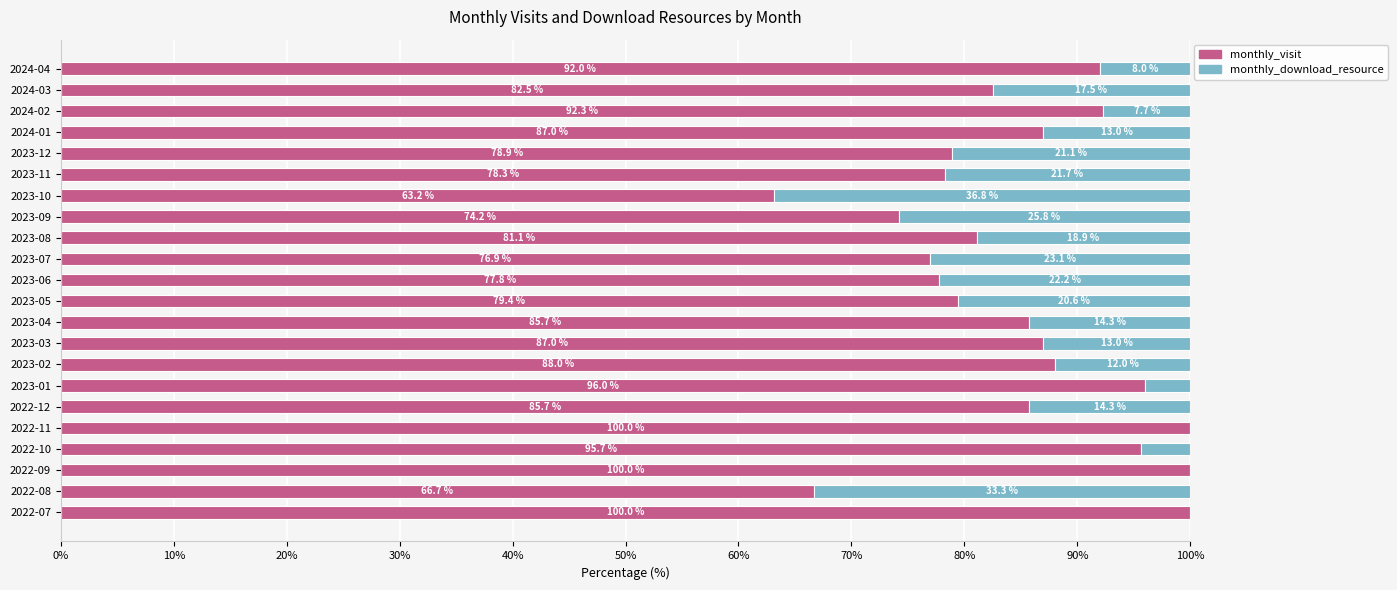

What is the sum of all monthly_visit values?

1868.2